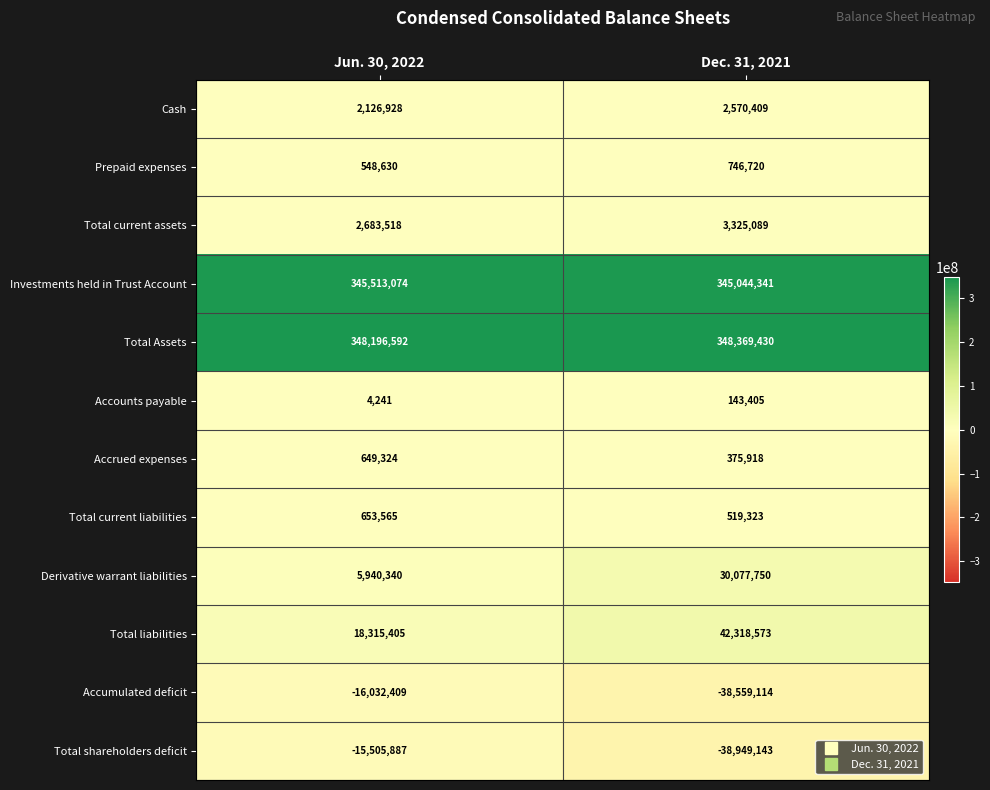

At Jun. 30, 2022, list the series in order from smallest to largest.

Accumulated deficit, Total shareholders deficit, Accounts payable, Prepaid expenses, Accrued expenses, Total current liabilities, Cash, Total current assets, Derivative warrant liabilities, Total liabilities, Investments held in Trust Account, Total Assets